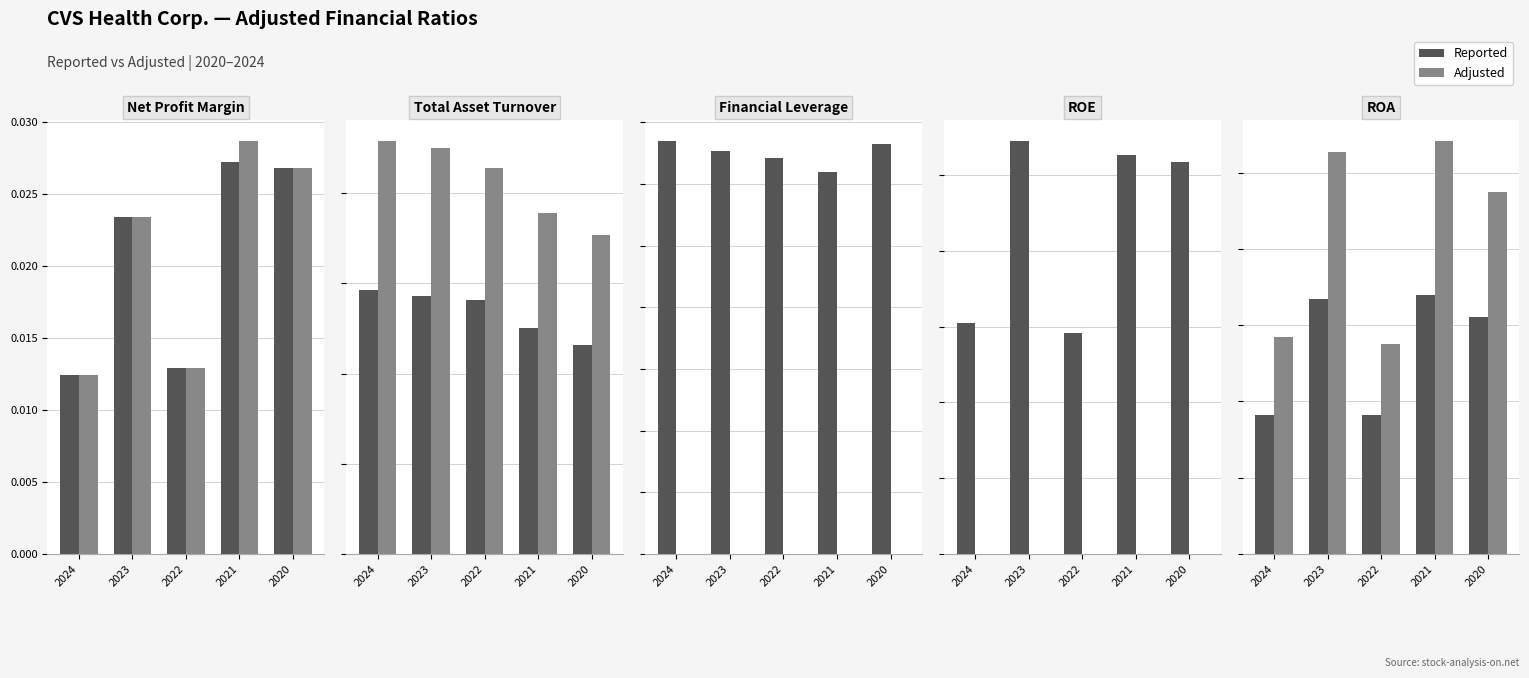

Rank the series at 2022 from lowest to highest value.

Reported, Adjusted